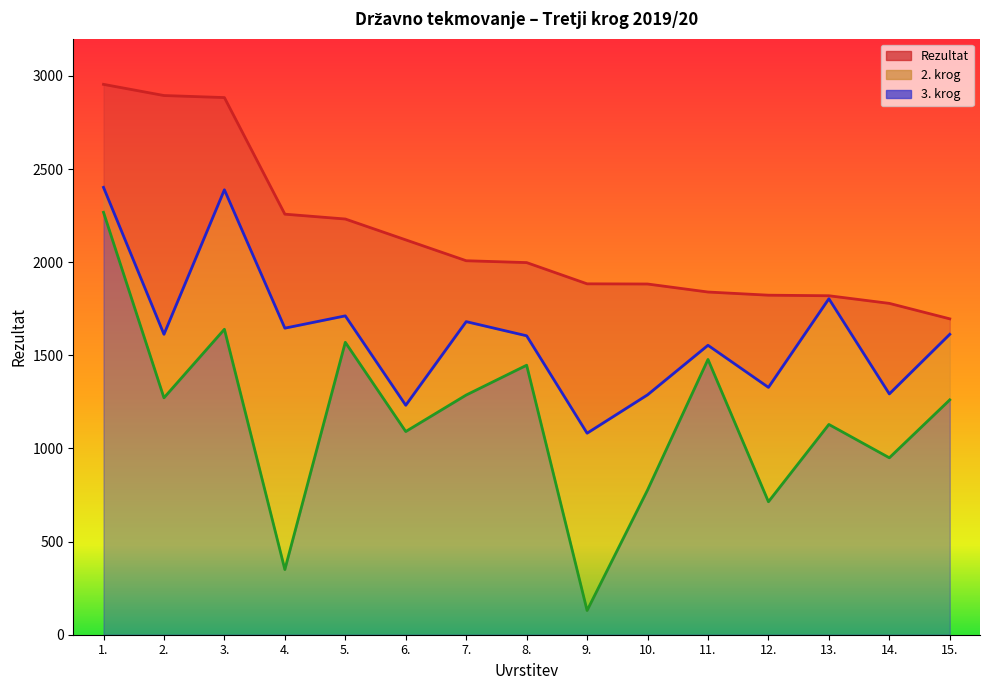

Which label corresponds to the largest value in the chart?

1.